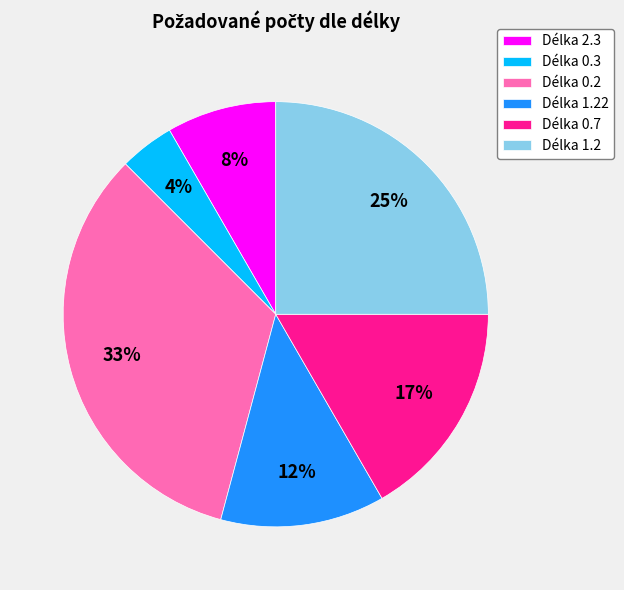

To the nearest percent, what is the difference between the largest and smallest slice percentages?

29%